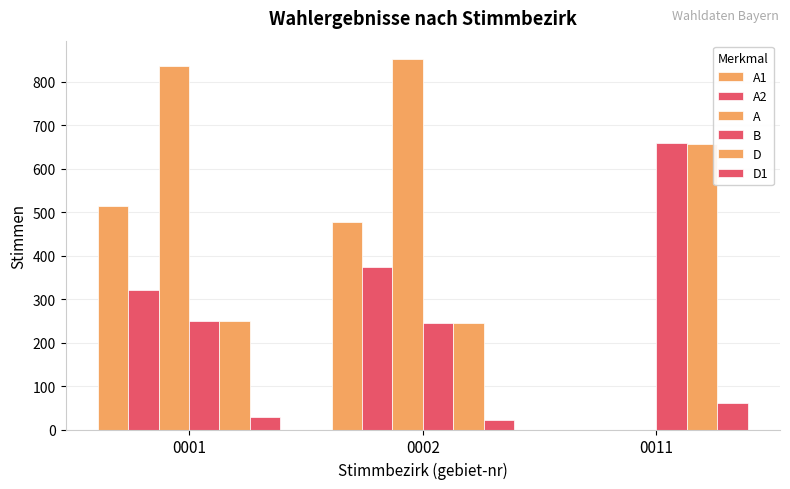

Does the chart contain stacked bars?

No